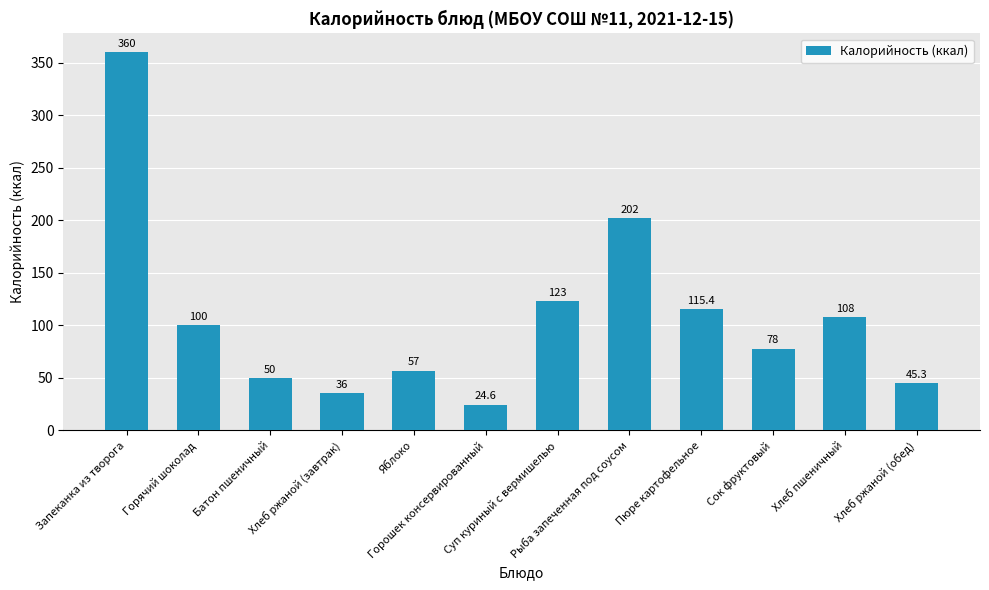

What is the difference between the maximum and second lowest values?

324.0